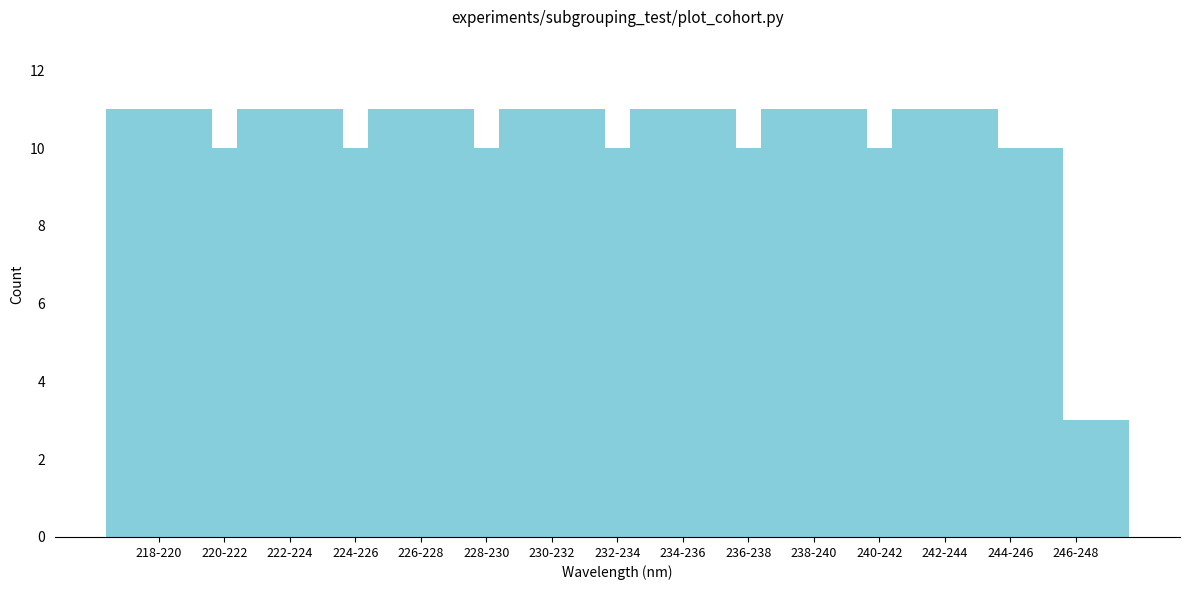

Reading left to right, list all the values displayed in this chart.

218-220=11	220-222=10	222-224=11	224-226=10	226-228=11	228-230=10	230-232=11	232-234=10	234-236=11	236-238=10	238-240=11	240-242=10	242-244=11	244-246=10	246-248=3